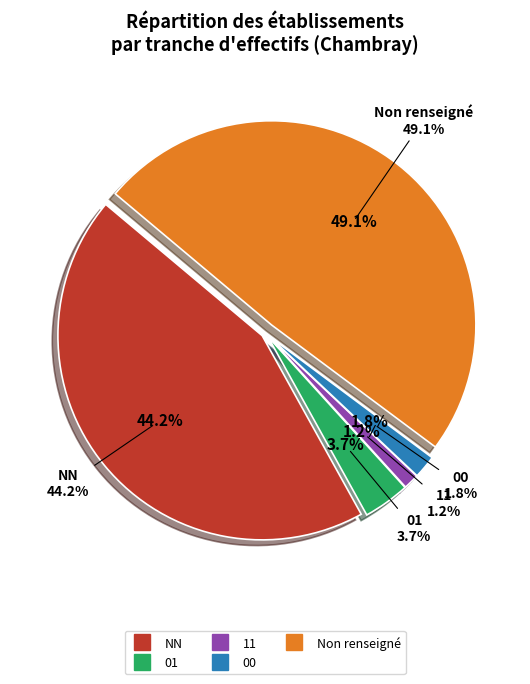

Is there any slice that represents more than half of the pie?

No